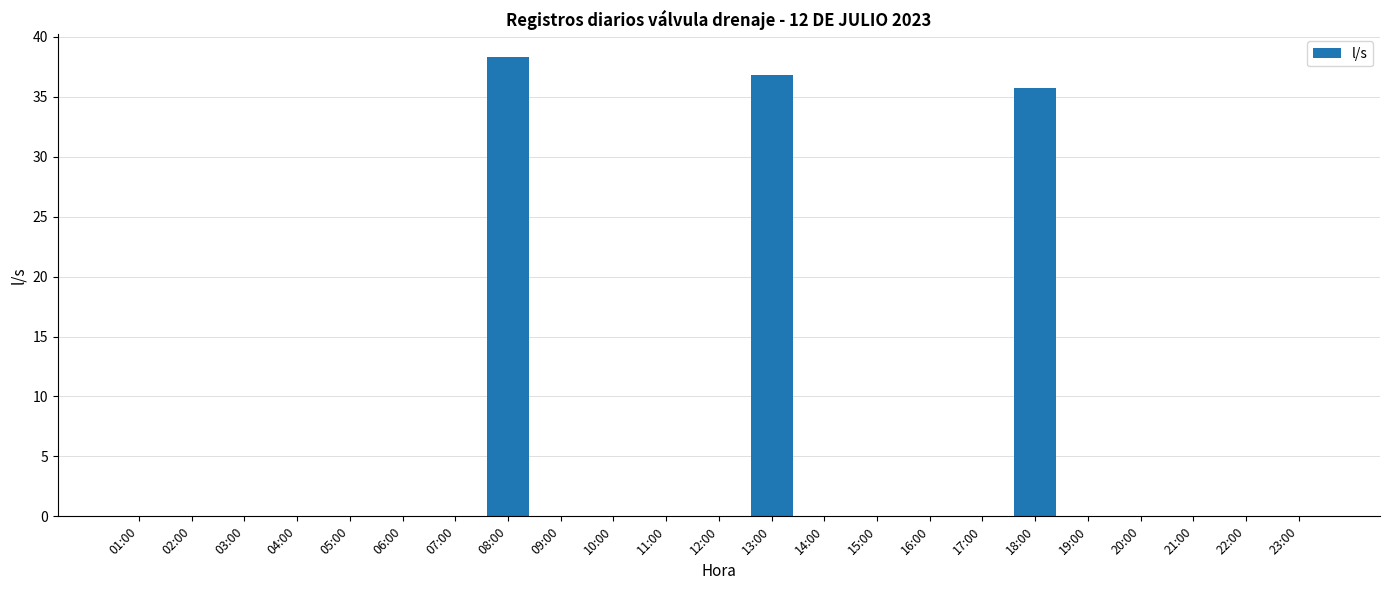

Are the bars grouped side by side (vs. stacked)?

No